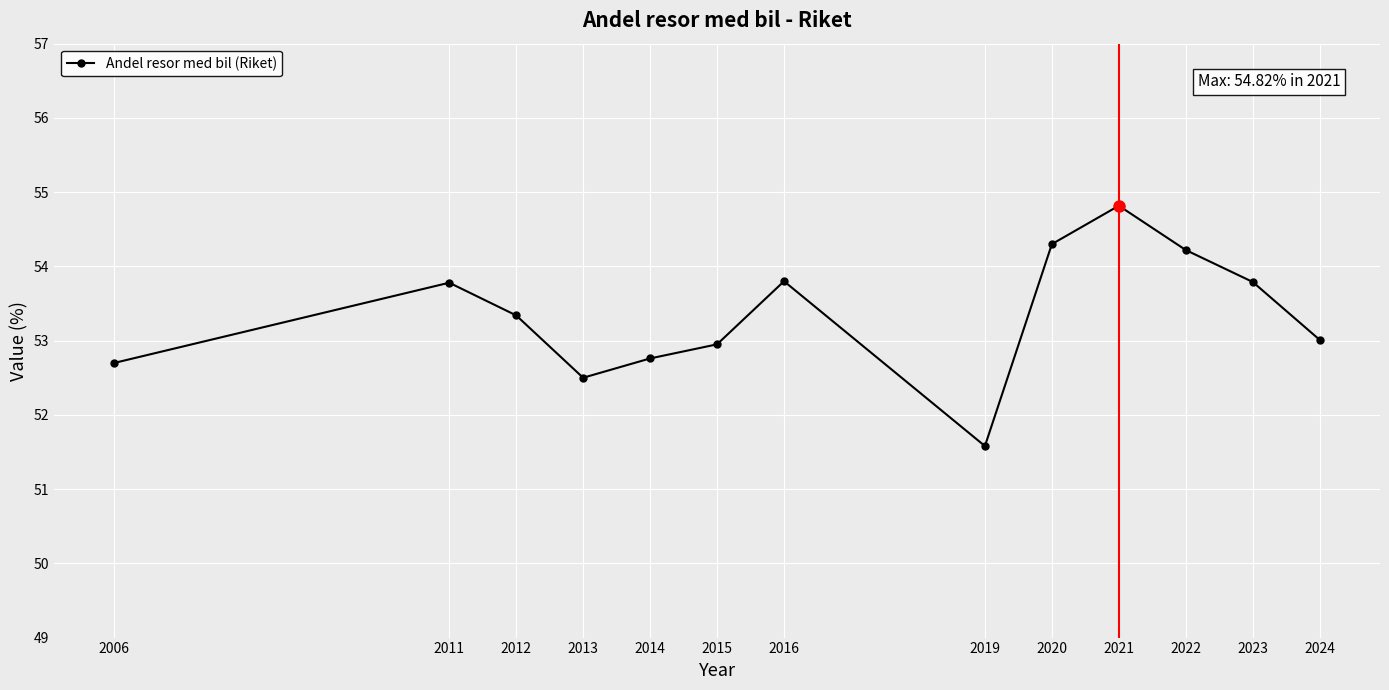

How many distinct data groups are displayed?

1